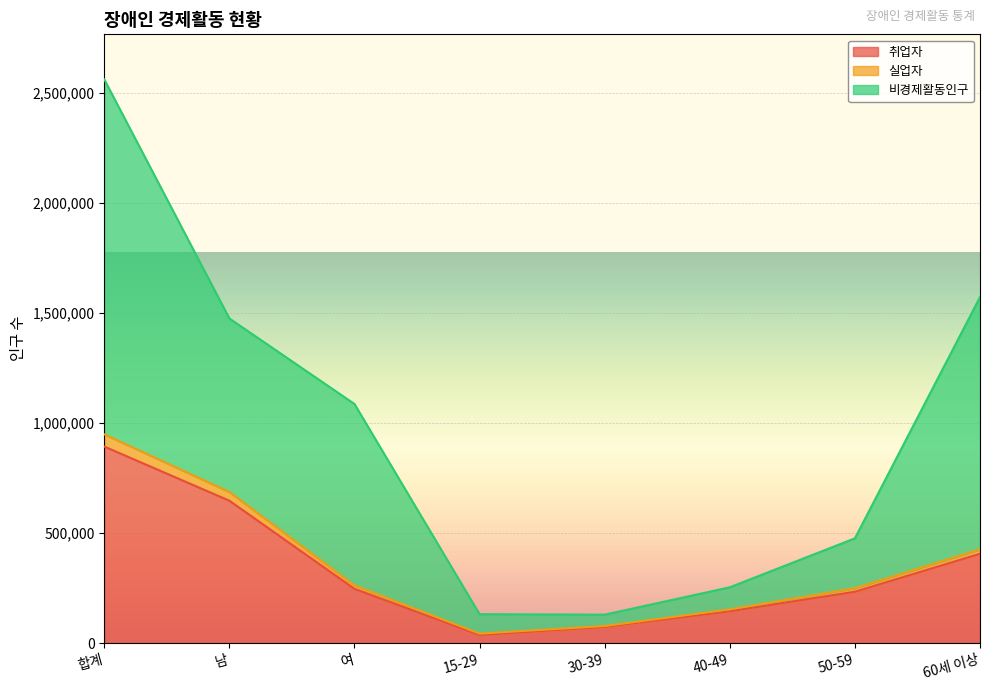

What position from the left is 15-29?

4